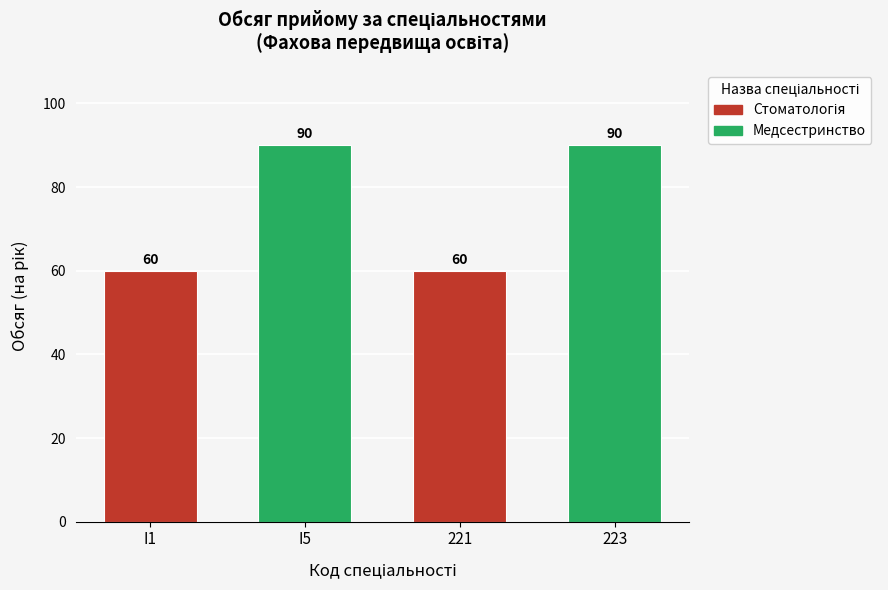

Reading left to right, what are all the values shown in this chart?

I1=60	I5=90	221=60	223=90